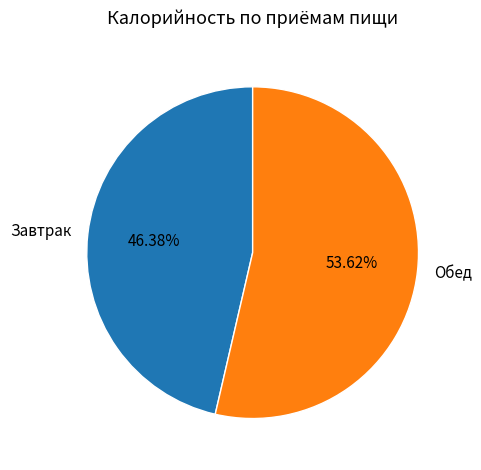

Which slice is the smallest?

Завтрак